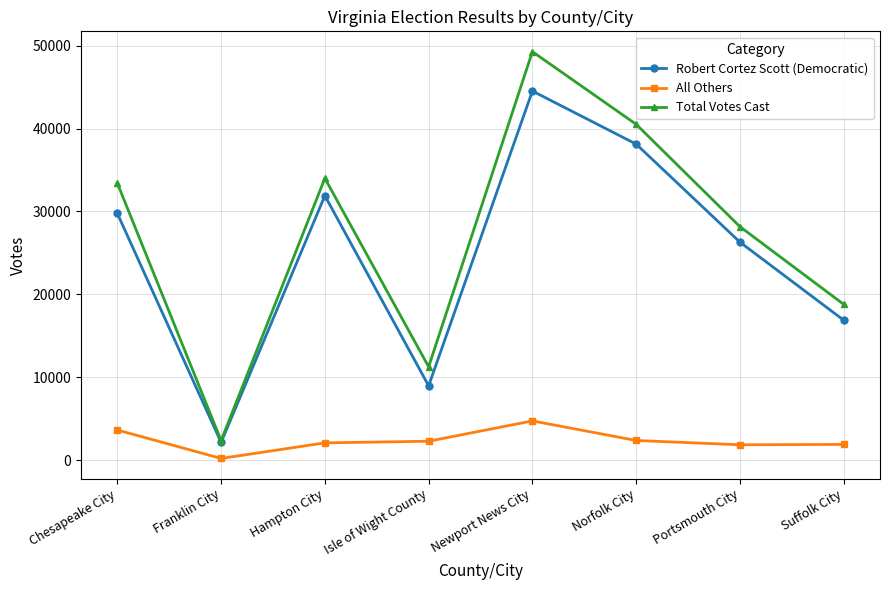

What is the label of the 8th point from the left?

Suffolk City